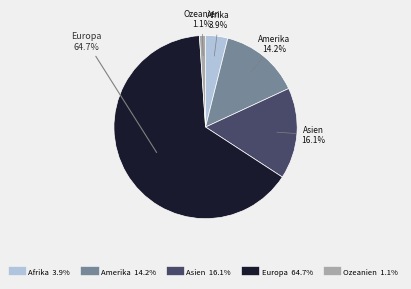

What is the ratio of the value at Europa to the value at Asien?

4.0